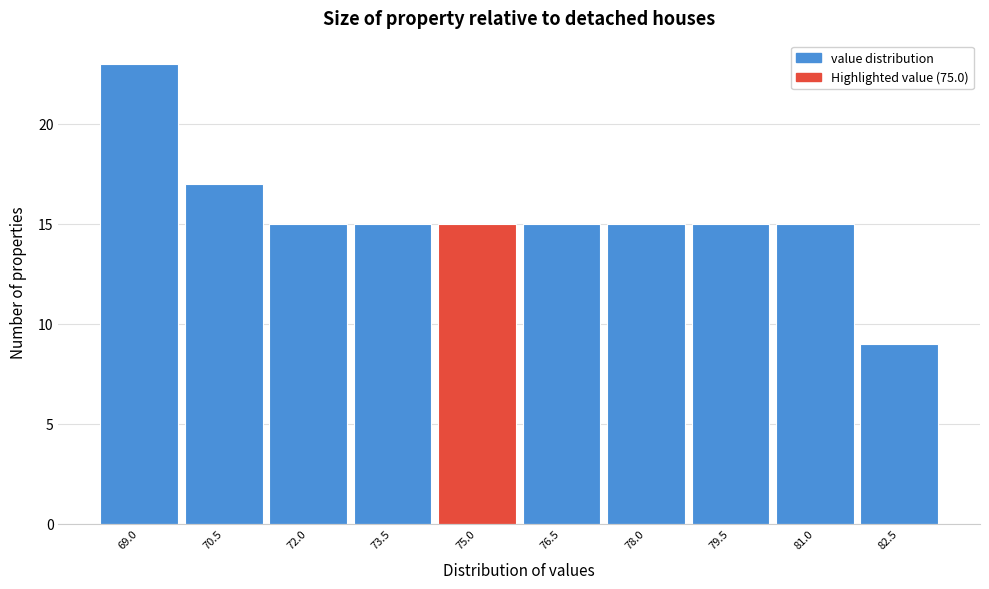

Reading left to right, list all the values displayed in this chart.

23	17	15	15	15	15	15	15	15	9